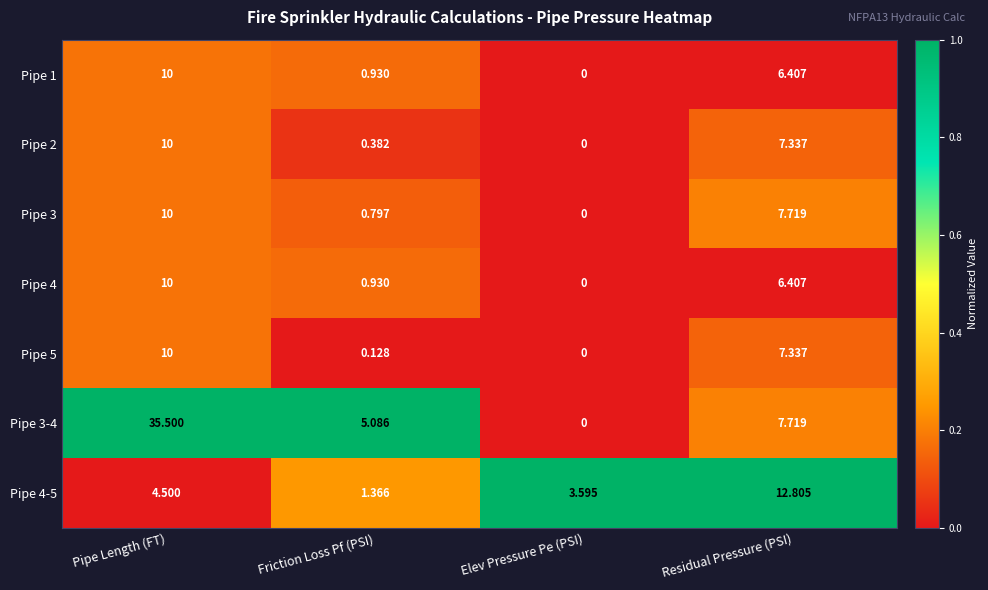

How many values in Pipe 4 are above zero?

3